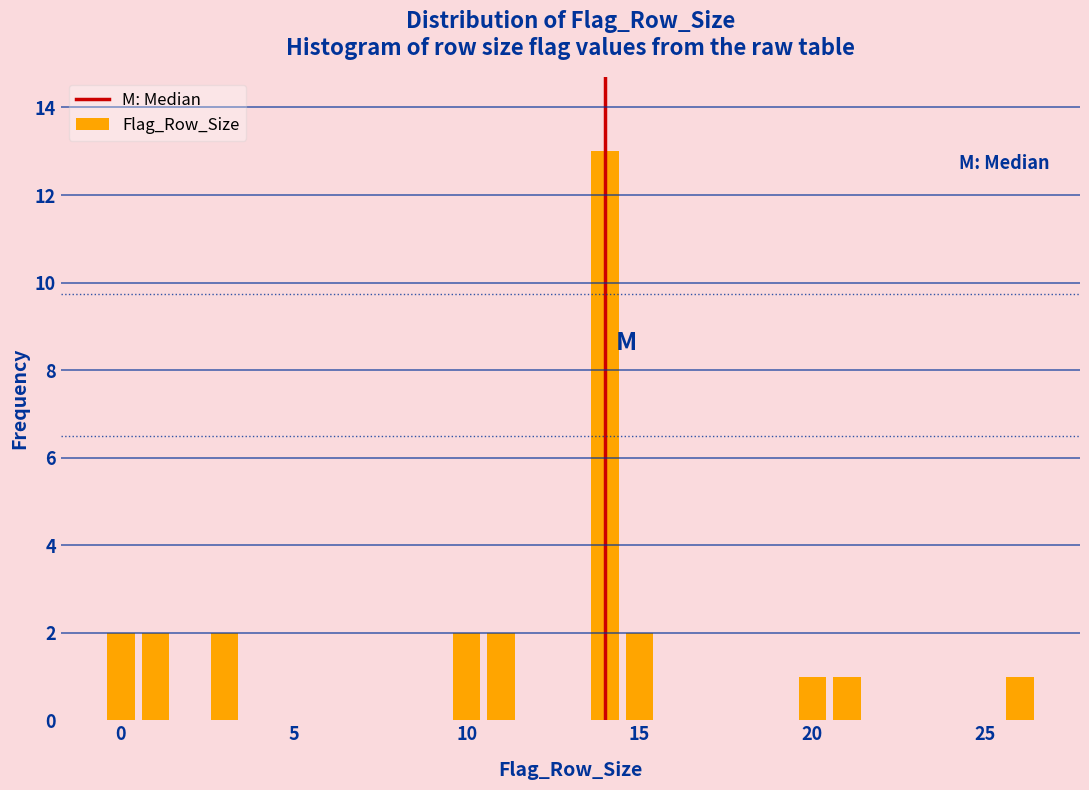

Around what value on the x-axis is the tallest bar? Give the approximate position of its centre, as read against the axis.

14.0